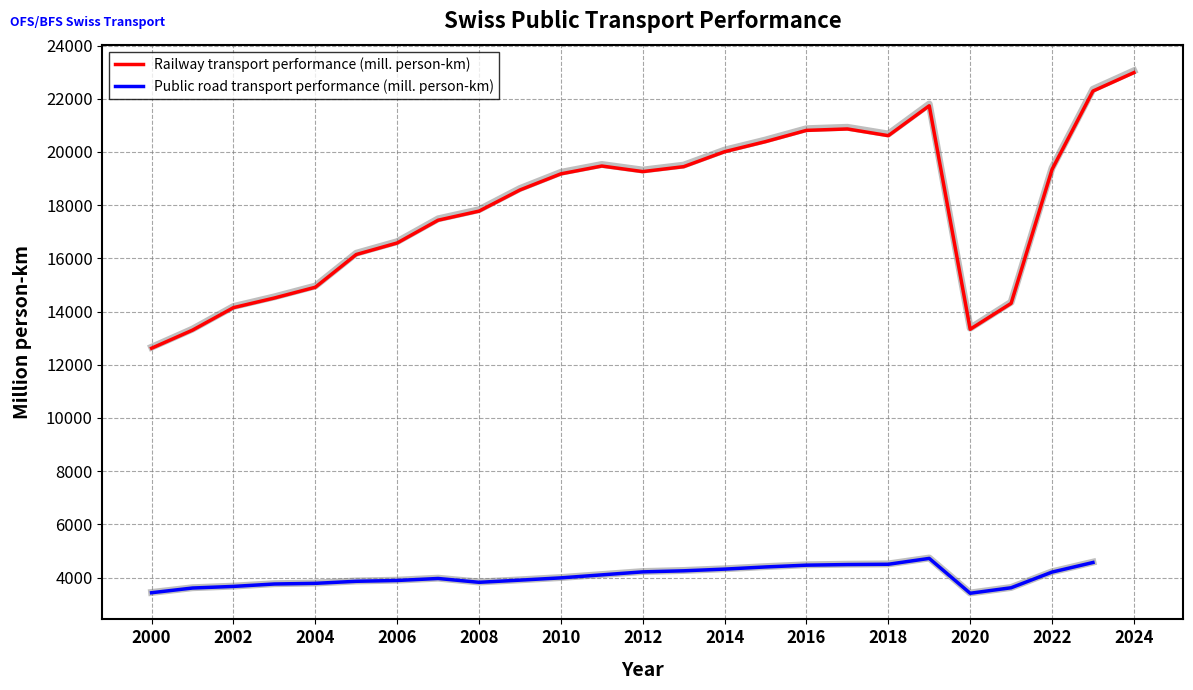

The value at 2024 is 6166. True or false?

False